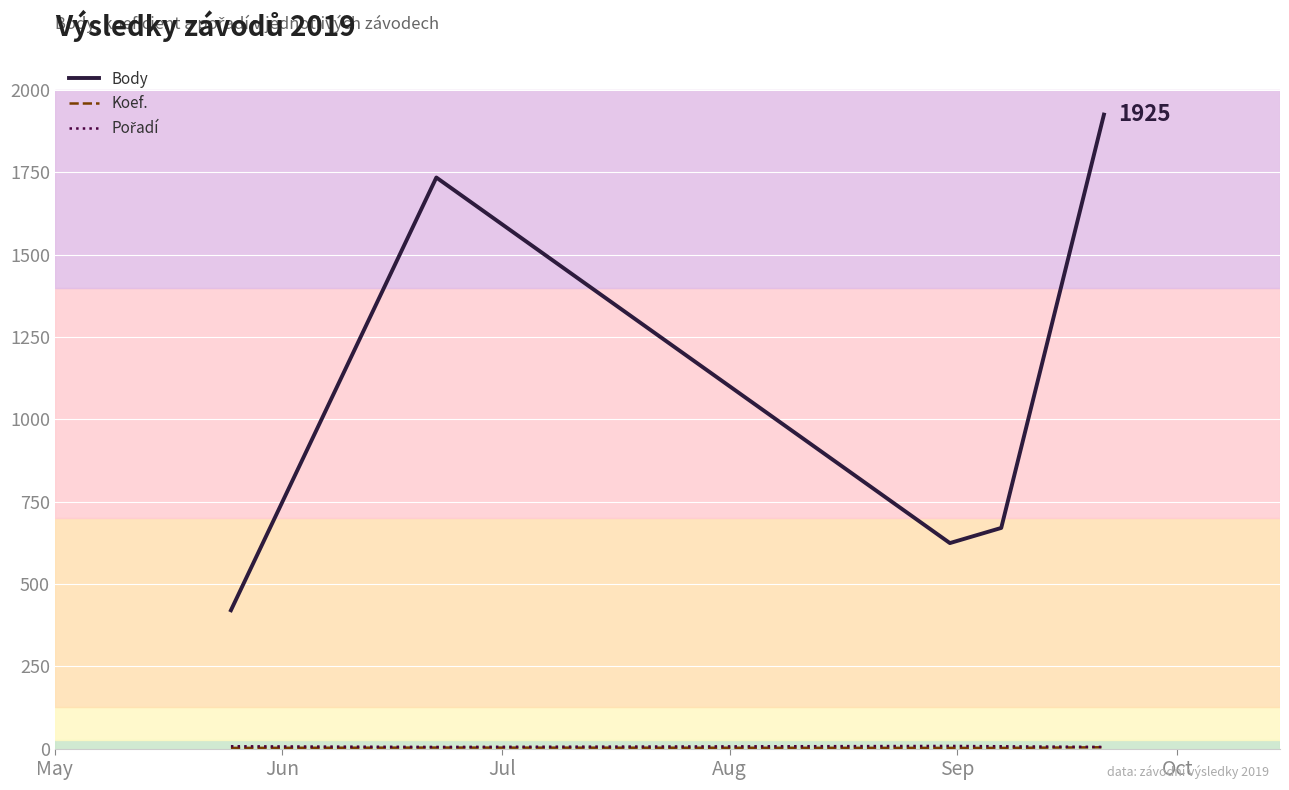

Does the chart display data point markers on the line(s)?

No